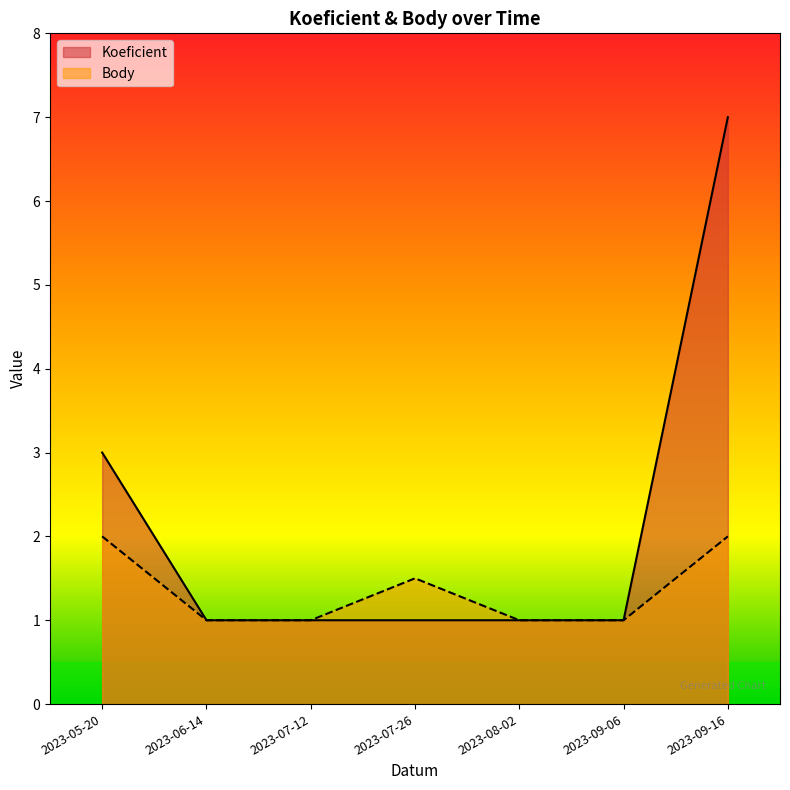

Which series has the largest total across all categories?

Koeficient